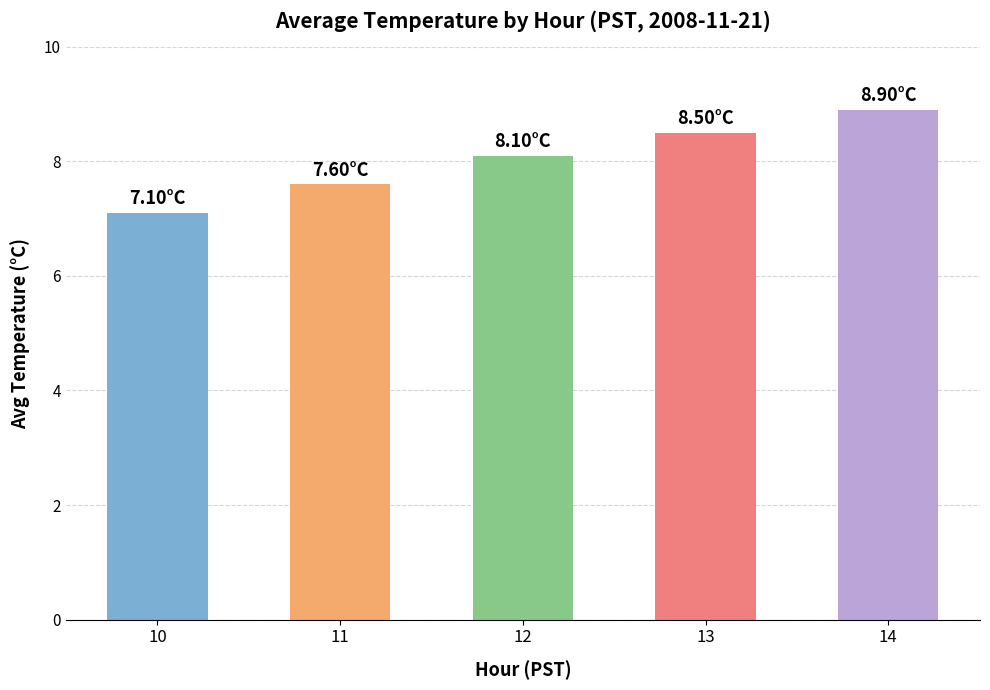

List the labels in order of value, smallest first.

10, 11, 12, 13, 14